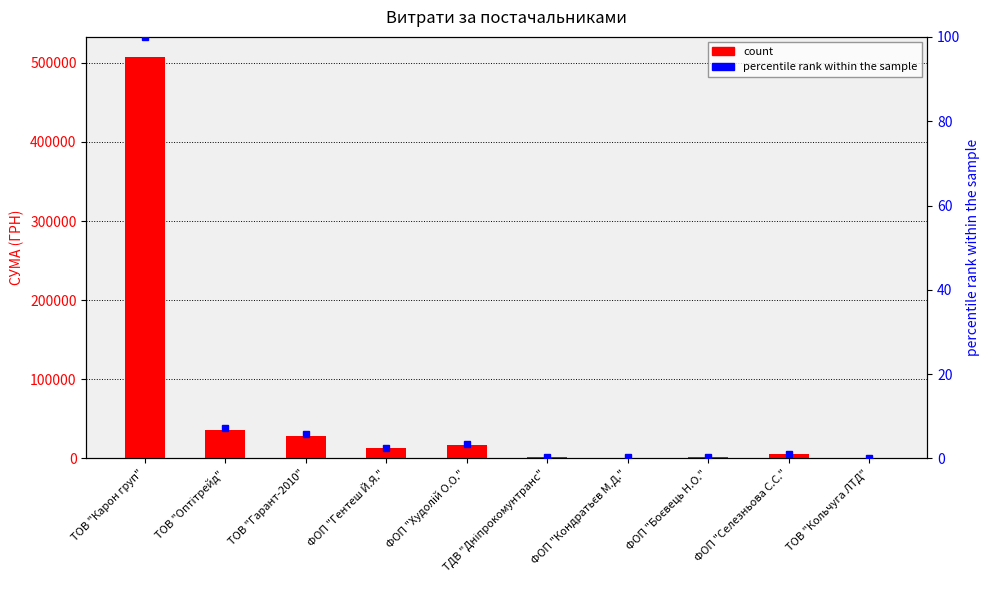

At how many categories does at least one series exceed 383480?

1